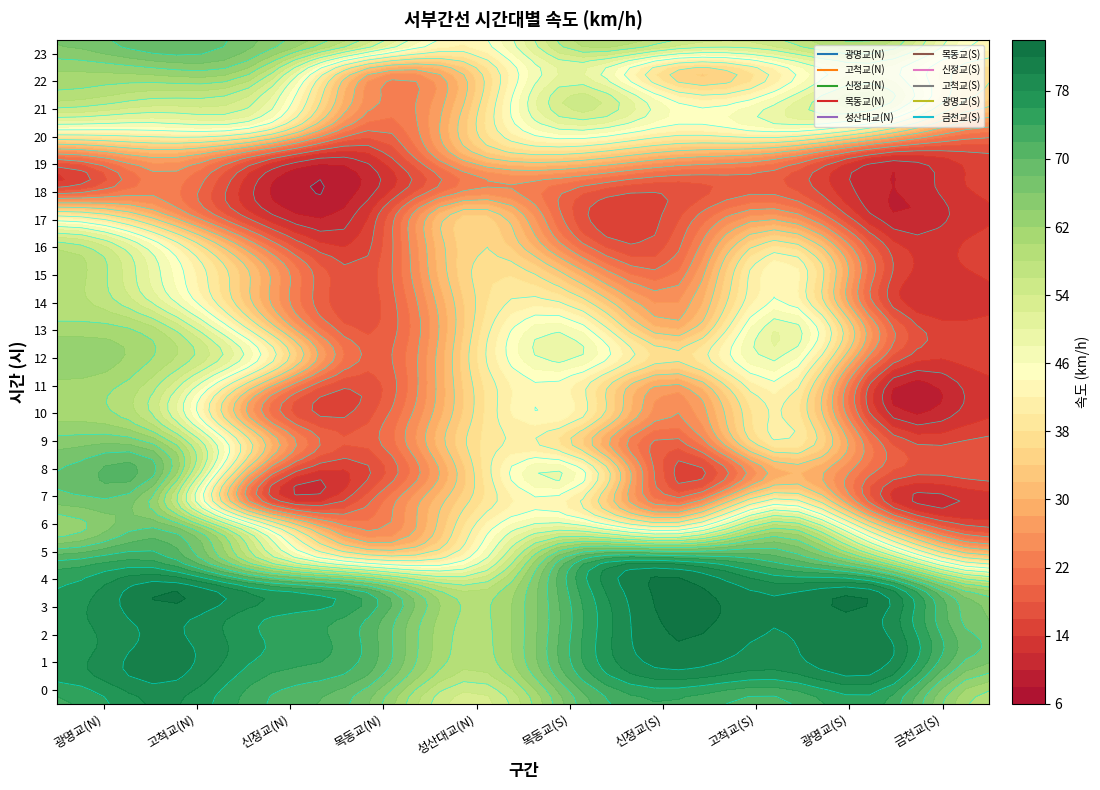

Reading left to right, what are all the values shown in this chart?

0: 73.6	78.4	72.1	66.2	52.6	67.9	73.7	71.5	74.1	58.6
1: 76.8	80.9	74.1	70.0	57.1	71.7	79.1	77.3	78.9	63.6
2: 76.7	80.8	76.0	71.5	58.9	73.0	81.8	79.6	80.9	67.6
3: 77.2	81.0	76.1	72.0	59.3	72.6	82.7	80.3	80.0	65.8
4: 76.0	81.6	75.6	69.8	57.0	73.5	82.7	79.1	78.3	60.9
5: 71.7	73.2	55.1	39.9	44.9	71.0	75.1	70.7	56.8	35.7
6: 62.7	68.5	46.2	23.9	40.1	52.0	44.3	61.5	34.1	17.1
7: 66.6	61.4	19.2	19.6	36.4	41.0	21.6	42.3	15.4	12.7
8: 68.1	66.9	23.1	15.6	35.4	46.6	15.1	29.9	18.4	17.3
9: 65.2	62.9	32.3	18.5	36.9	35.5	18.9	39.6	19.0	16.9
10: 61.3	54.4	23.5	17.4	35.8	41.7	23.9	40.5	12.6	13.8
11: 61.3	55.6	29.6	16.5	35.8	41.9	27.3	42.8	11.6	13.4
12: 64.0	59.4	43.1	19.2	36.7	48.4	36.5	48.2	19.0	15.1
13: 60.8	57.6	35.5	17.5	35.8	46.1	29.7	50.0	21.8	14.6
14: 58.9	50.0	29.1	16.7	35.5	37.6	25.8	44.2	16.2	13.6
15: 59.4	47.9	28.9	16.7	36.3	29.4	22.0	43.7	17.3	14.4
16: 56.0	43.2	21.6	15.2	35.8	20.9	19.3	36.5	15.1	14.7
17: 37.5	28.1	12.5	13.6	33.8	17.5	17.4	25.2	10.4	13.7
18: 14.6	23.2	10.8	10.6	23.0	21.1	17.4	18.3	10.0	14.7
19: 22.9	29.1	19.0	13.5	31.0	35.1	29.4	25.7	14.3	15.7
20: 46.6	46.3	43.3	21.1	35.0	49.6	43.4	47.2	39.1	24.2
21: 58.9	56.1	51.3	25.1	33.3	54.8	42.3	47.1	53.5	34.5
22: 62.3	63.9	59.1	31.6	34.8	50.6	36.1	42.9	49.7	37.4
23: 66.3	69.9	65.6	55.1	42.7	58.5	55.8	56.0	59.0	43.3